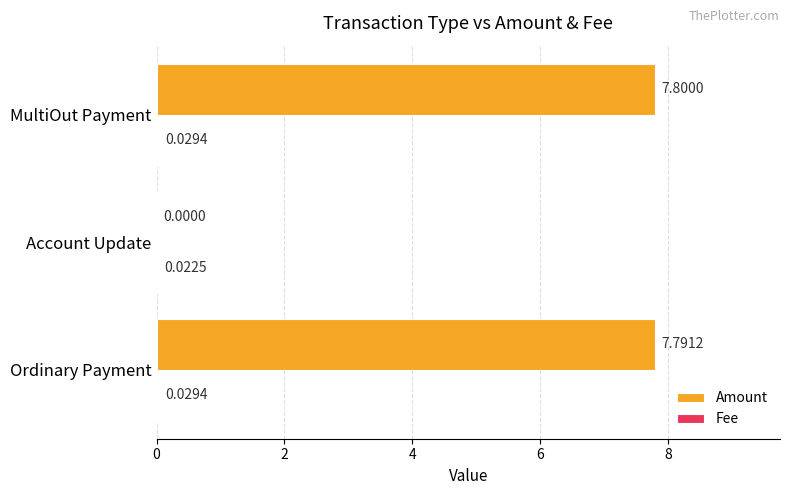

At which category is the sum across all series the highest?

MultiOut Payment